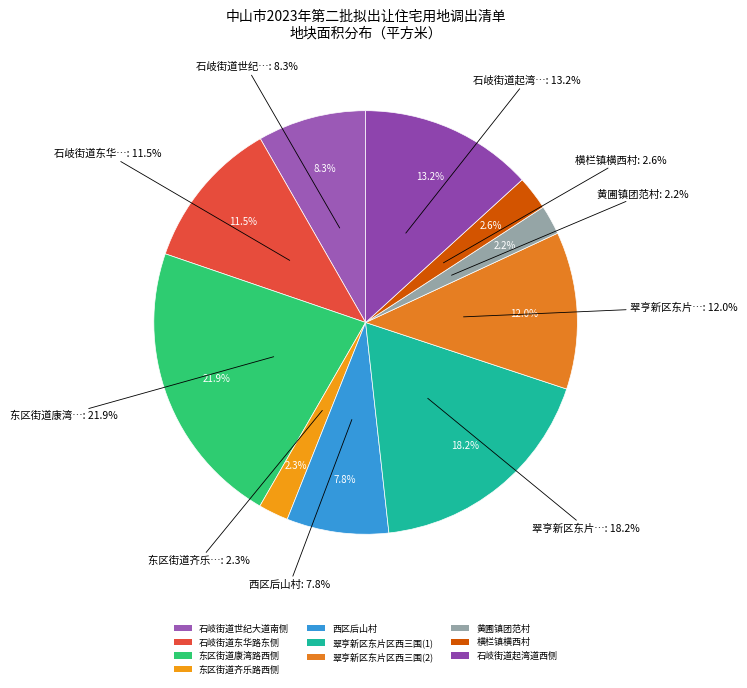

Count the number of slices in the pie.

10